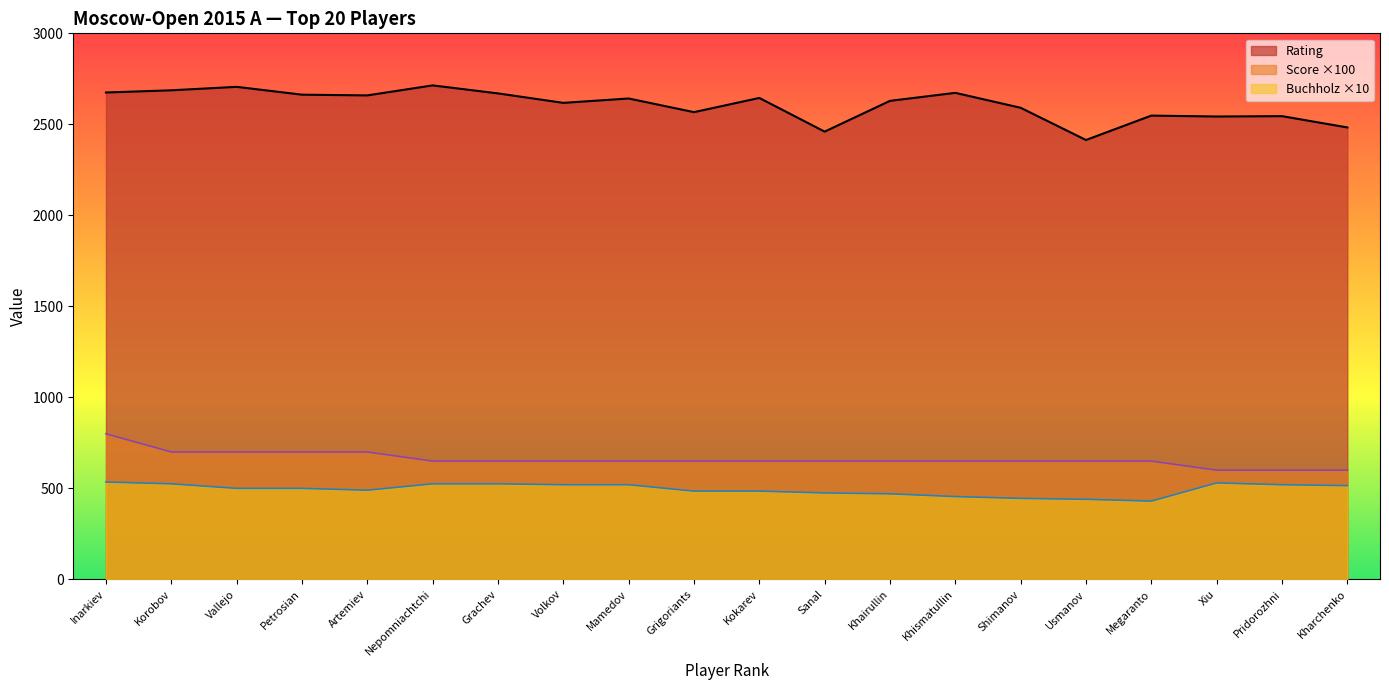

Rank the series at Megaranto from highest to lowest value.

Rating, Score ×100, Buchholz ×10